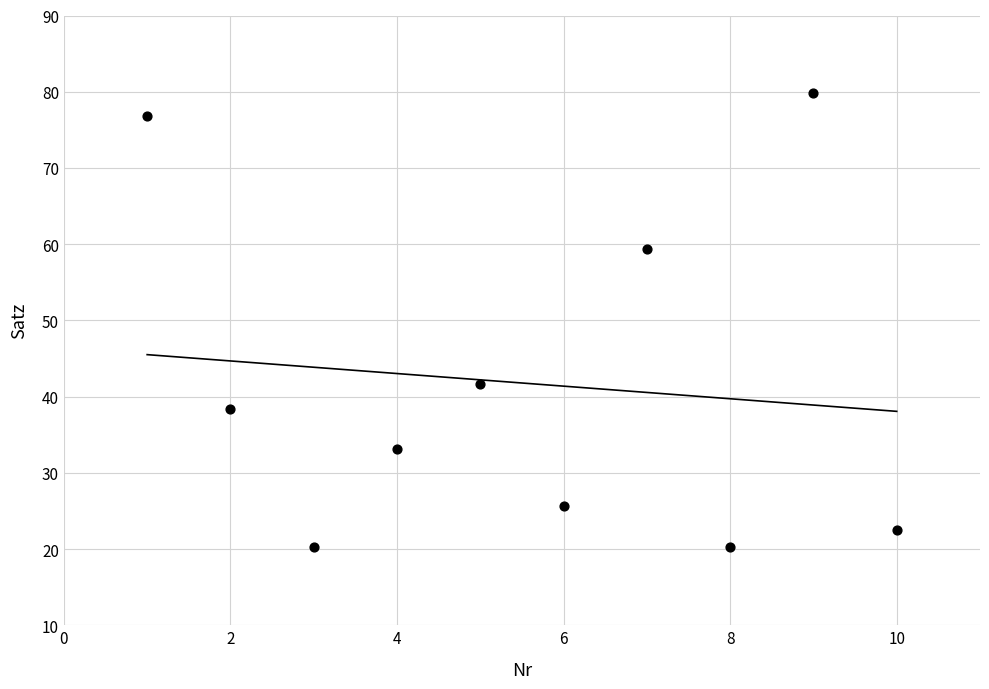

What Y value in the scatter plot is closest to 50?

41.7